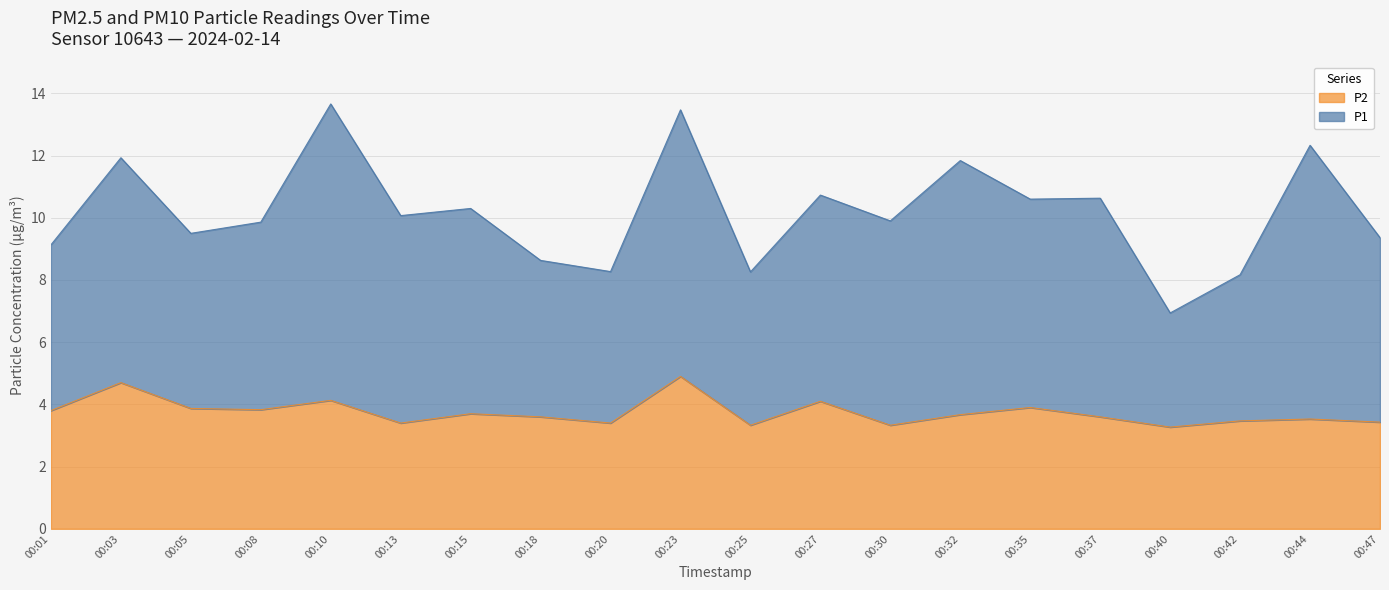

What is the change in value from 00:25 to 00:44?

+0.2